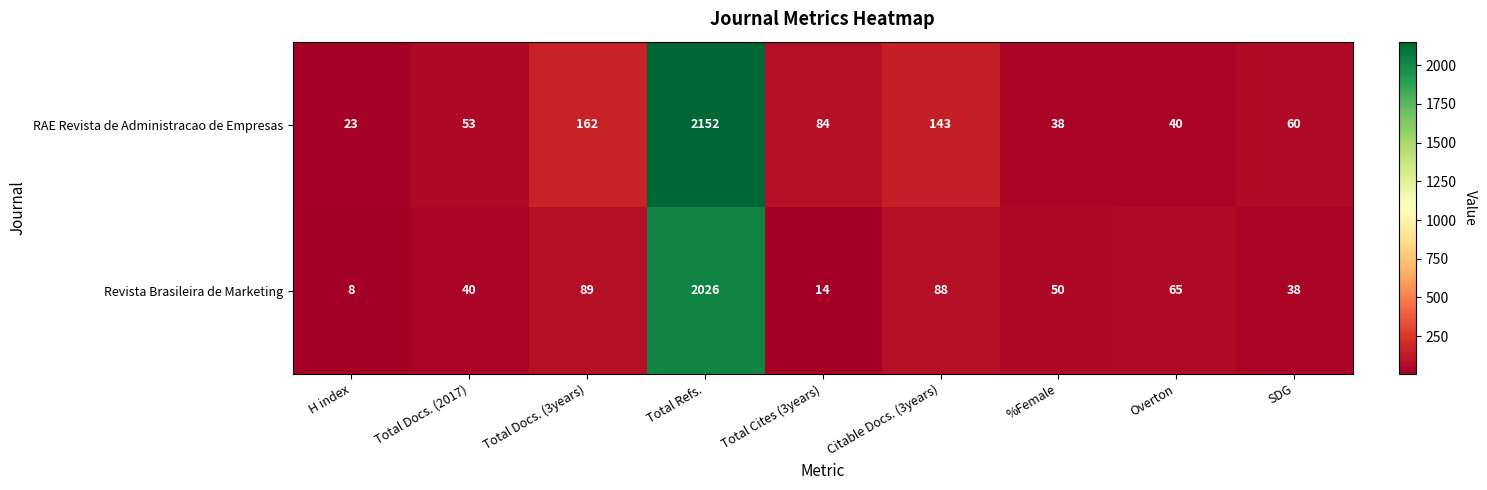

What is the difference between the maximum and minimum values in the Revista Brasileira de Marketing series?

2018